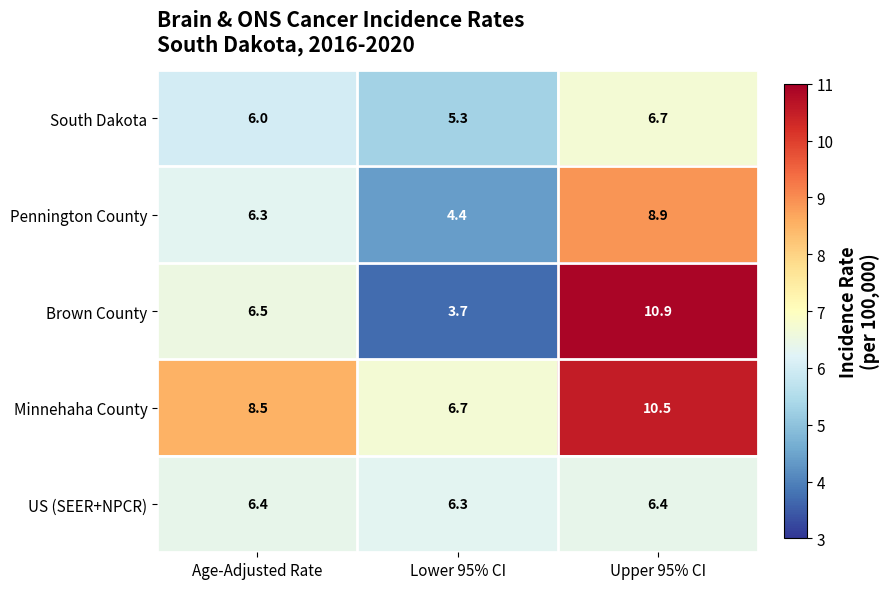

At which label is South Dakota closest to 6?

Age-Adjusted Rate